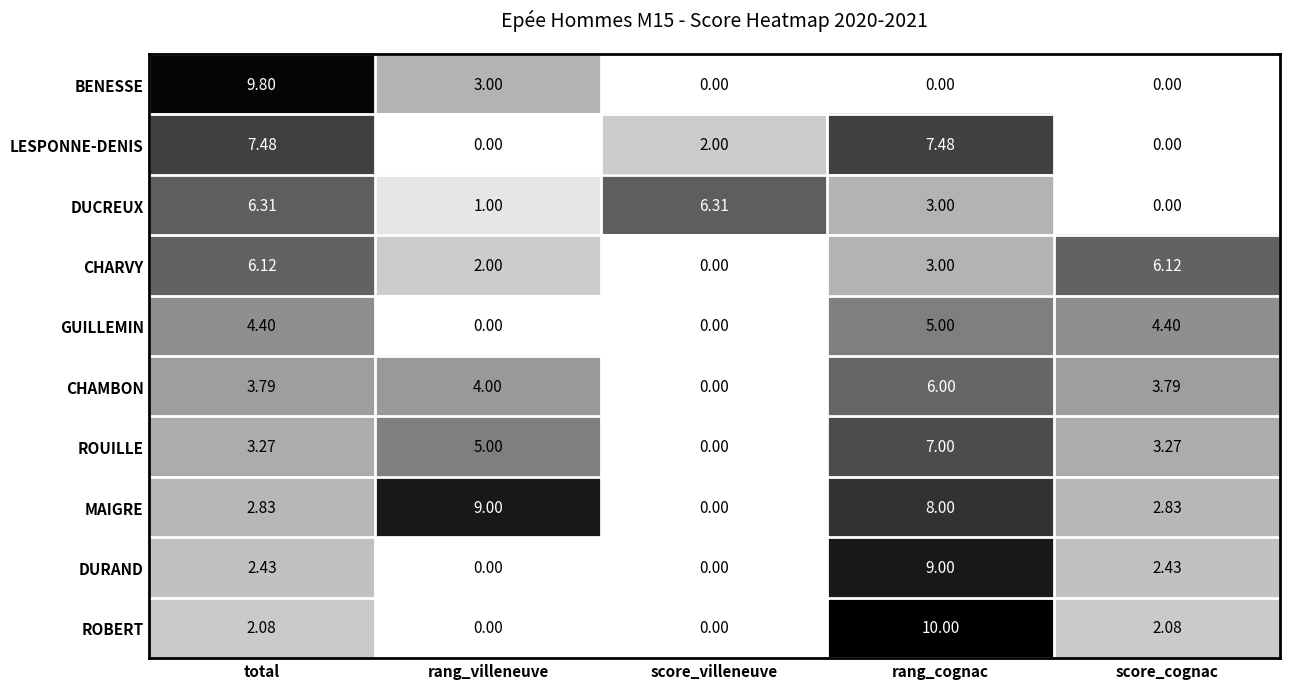

Which label corresponds to the largest value in the chart?

rang_cognac